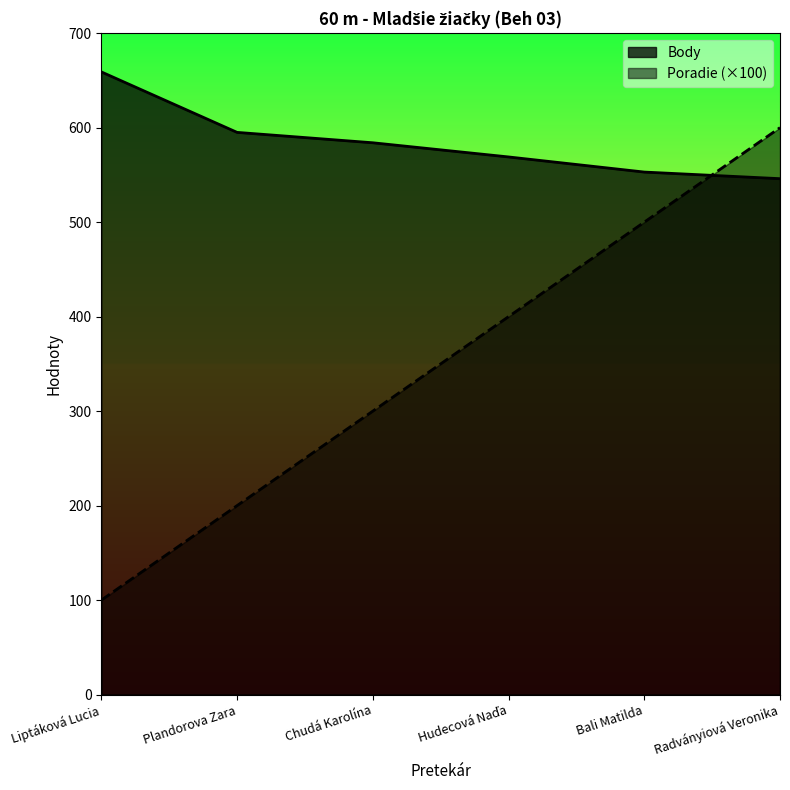

What is the minimum value shown in the chart?

100